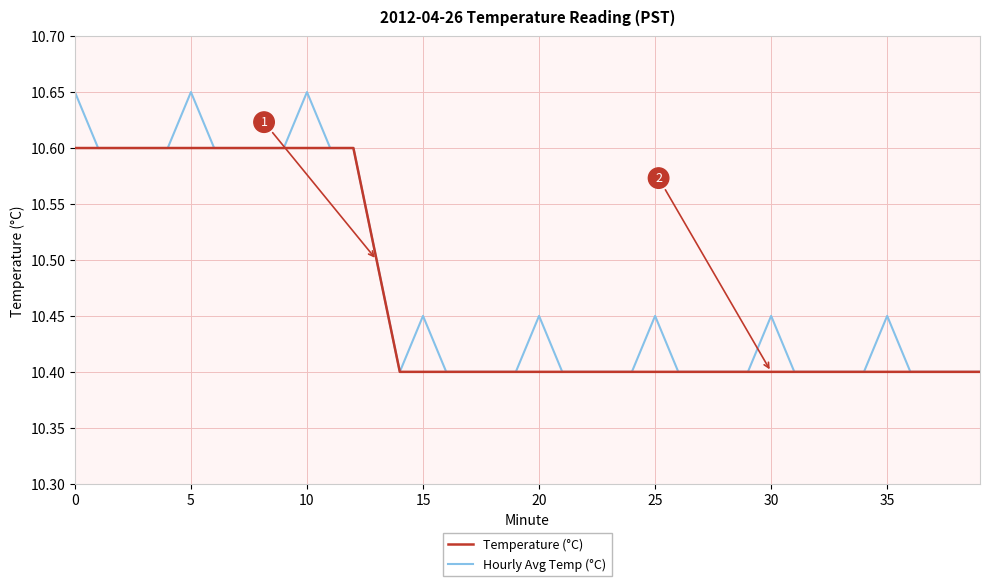

What is the lowest value of the Temperature (°C) series?

10.4